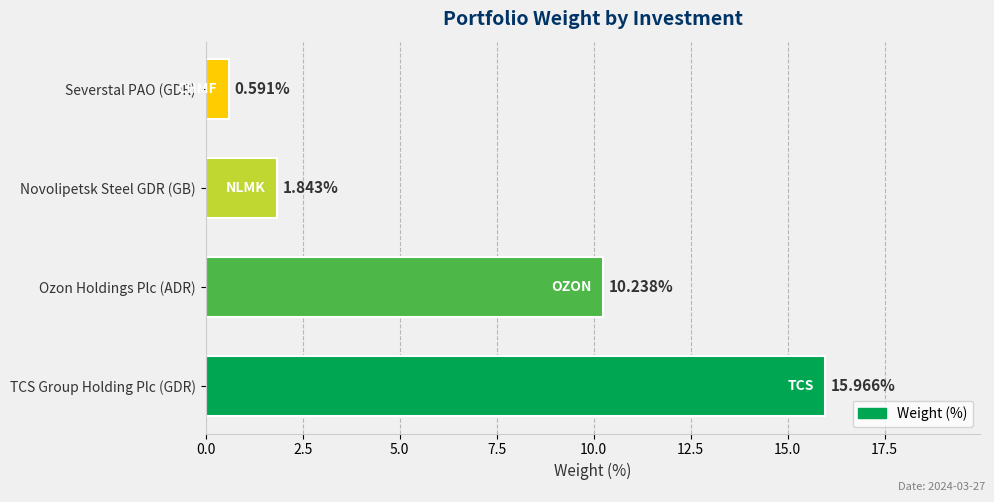

Which has a higher value, Novolipetsk Steel GDR (GB) or TCS Group Holding Plc (GDR)?

TCS Group Holding Plc (GDR)